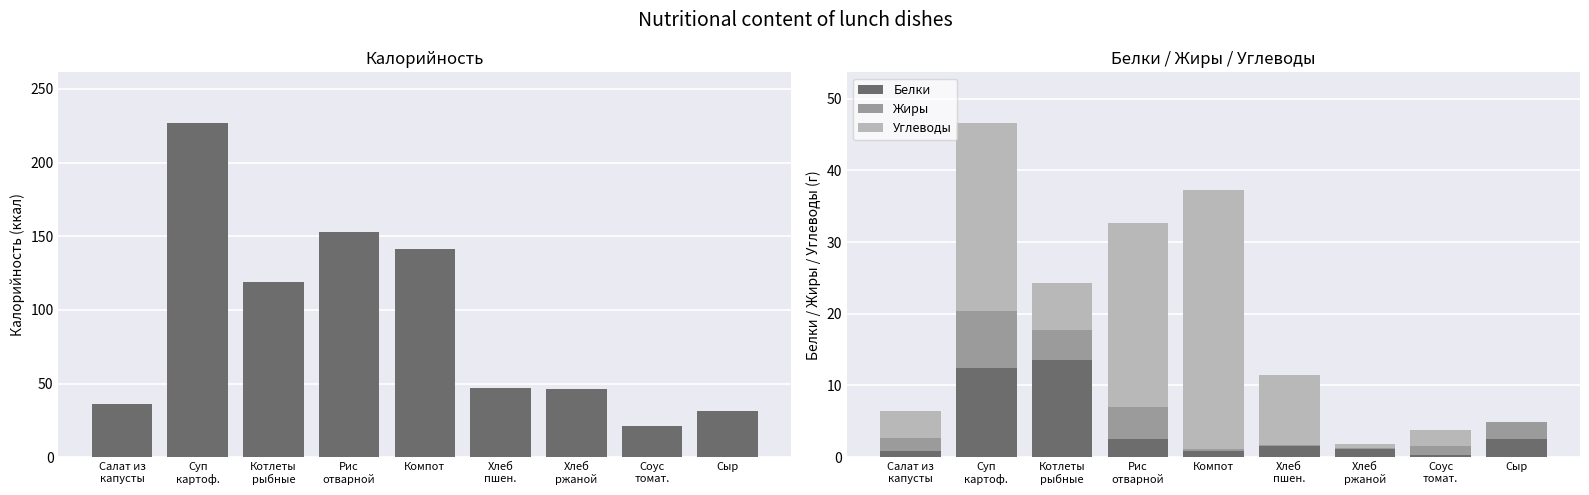

What is the total value across all series at Салат из
капусты?

42.3